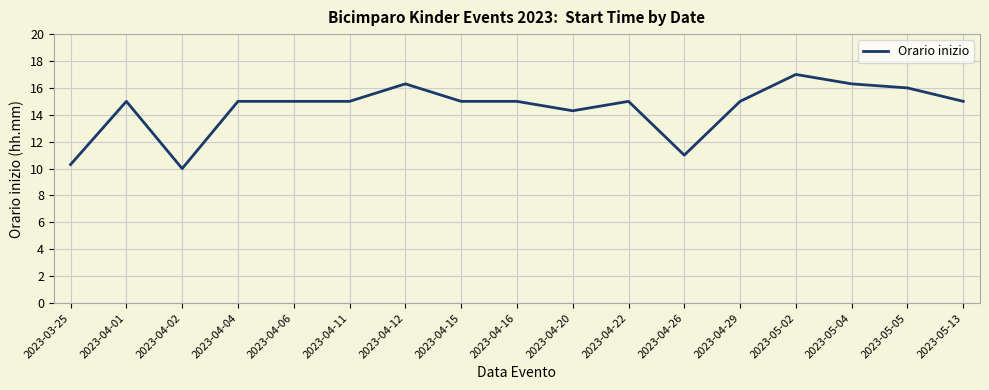

What value does the data have at 2023-04-04?

15.0